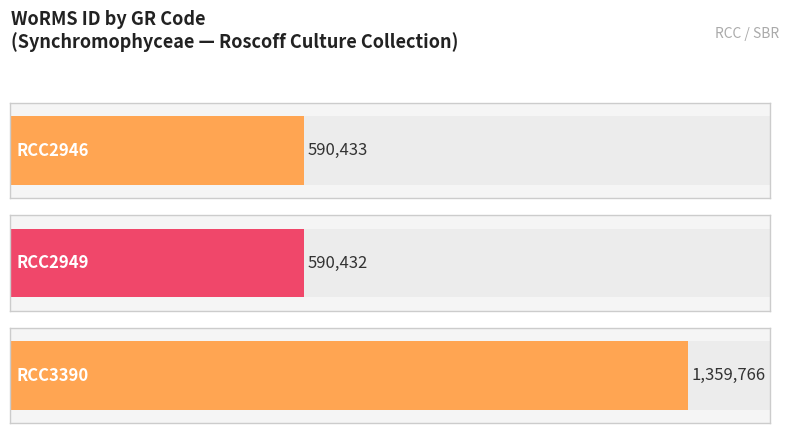

What is the sum of the values at RCC2949 and RCC2946?

1180865